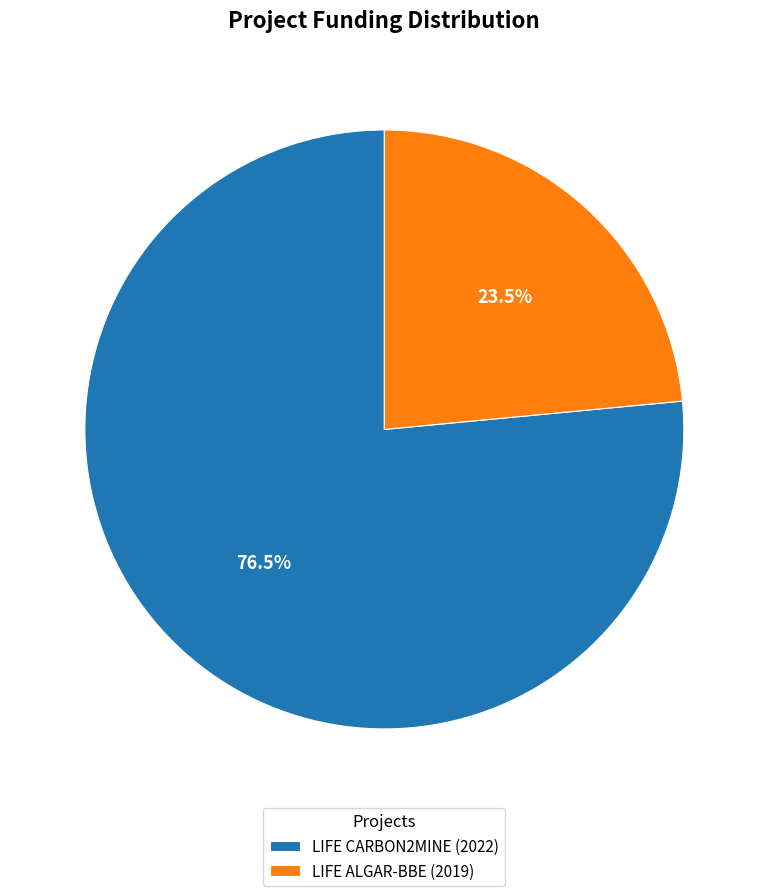

Between LIFE ALGAR-BBE (2019) and LIFE CARBON2MINE (2022), which is larger?

LIFE CARBON2MINE (2022)